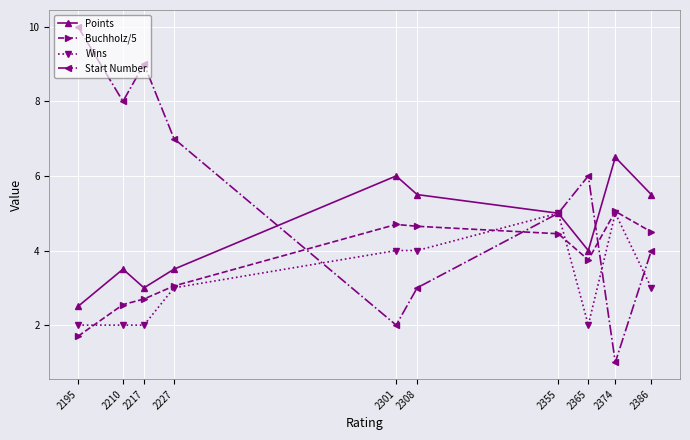

Count the number of categories in the chart.

10